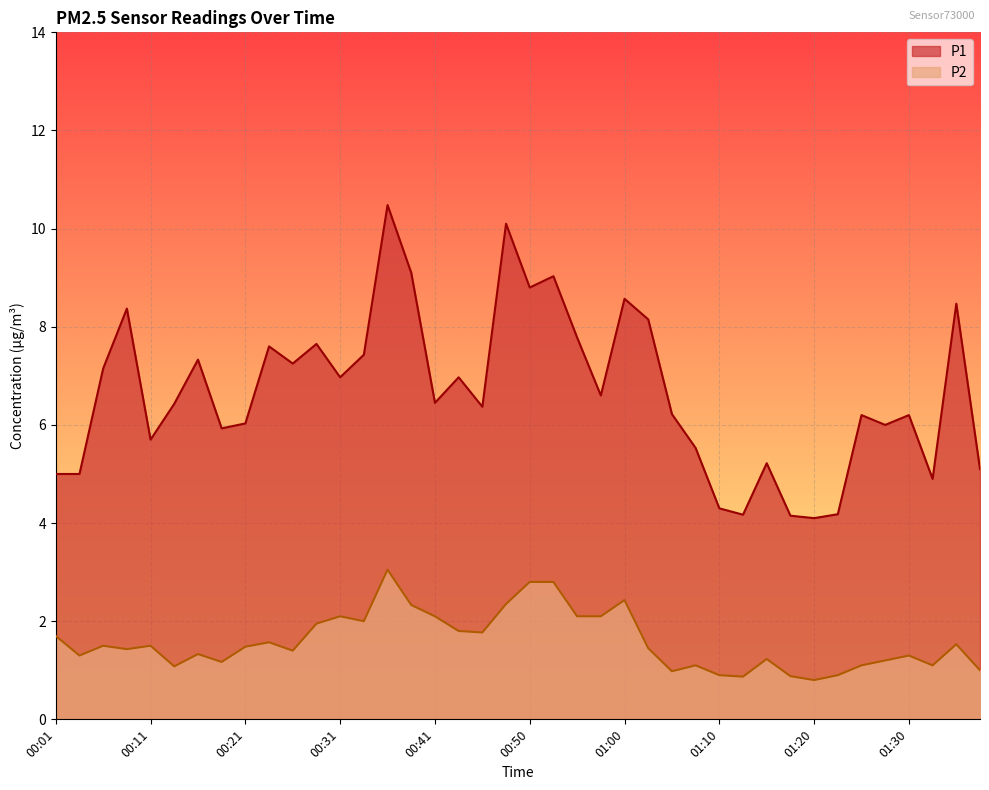

Which series has the largest range (max minus min)?

P1